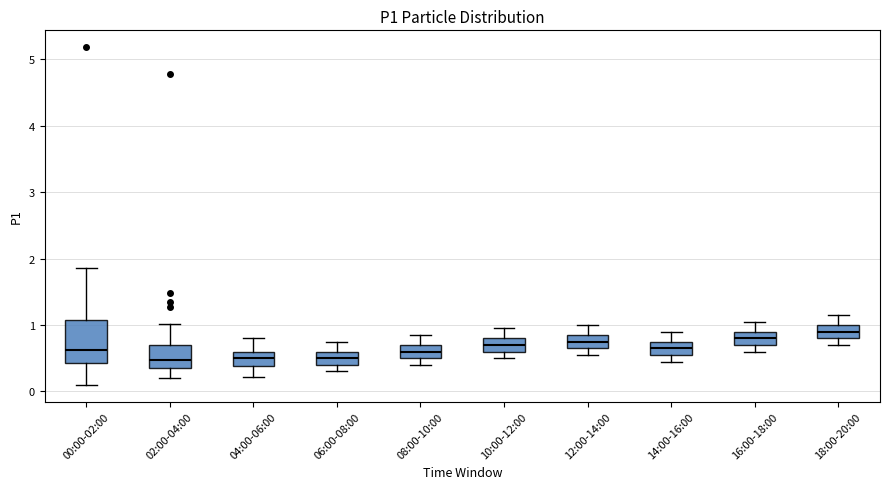

Reading left to right, transcribe this box plot: for each box, give where its median line is, the range the box spans, and where its two whiskers end, as read against the y-axis. The values are not printed on the chart, so give them approximately, as read against the axis.

00:00-02:00: median 0.6, box 0.4 to 1.1, whiskers 0.1 to 1.9
02:00-04:00: median 0.5, box 0.4 to 0.7, whiskers 0.2 to 1.0
04:00-06:00: median 0.5, box 0.4 to 0.6, whiskers 0.2 to 0.8
06:00-08:00: median 0.5, box 0.4 to 0.6, whiskers 0.3 to 0.8
08:00-10:00: median 0.6, box 0.5 to 0.7, whiskers 0.4 to 0.9
10:00-12:00: median 0.7, box 0.6 to 0.8, whiskers 0.5 to 1.0
12:00-14:00: median 0.8, box 0.7 to 0.9, whiskers 0.6 to 1.0
14:00-16:00: median 0.7, box 0.6 to 0.8, whiskers 0.5 to 0.9
16:00-18:00: median 0.8, box 0.7 to 0.9, whiskers 0.6 to 1.1
18:00-20:00: median 0.9, box 0.8 to 1.0, whiskers 0.7 to 1.2